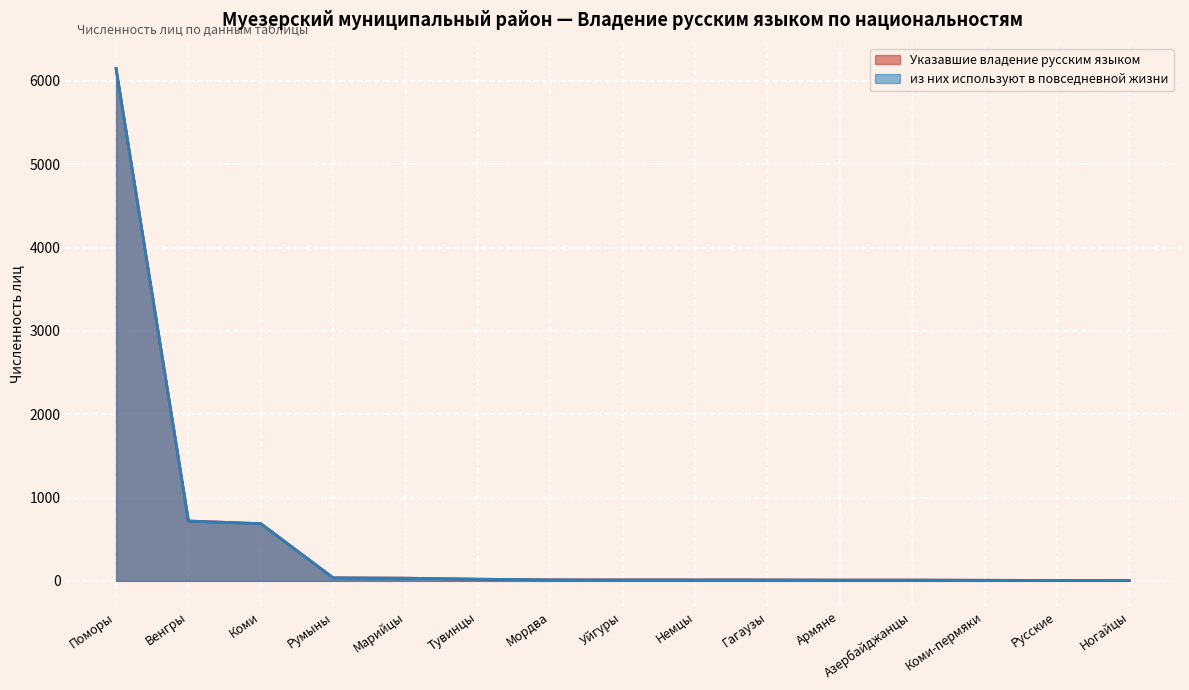

Where is Указавшие владение русским языком nearest to the value 3077?

Венгры